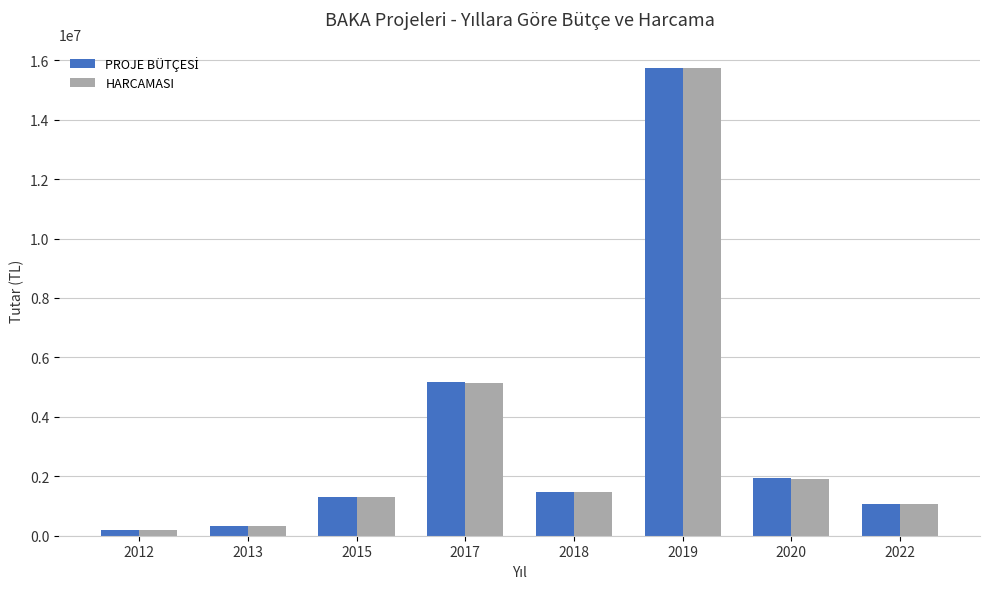

How many bars are there in each group?

2